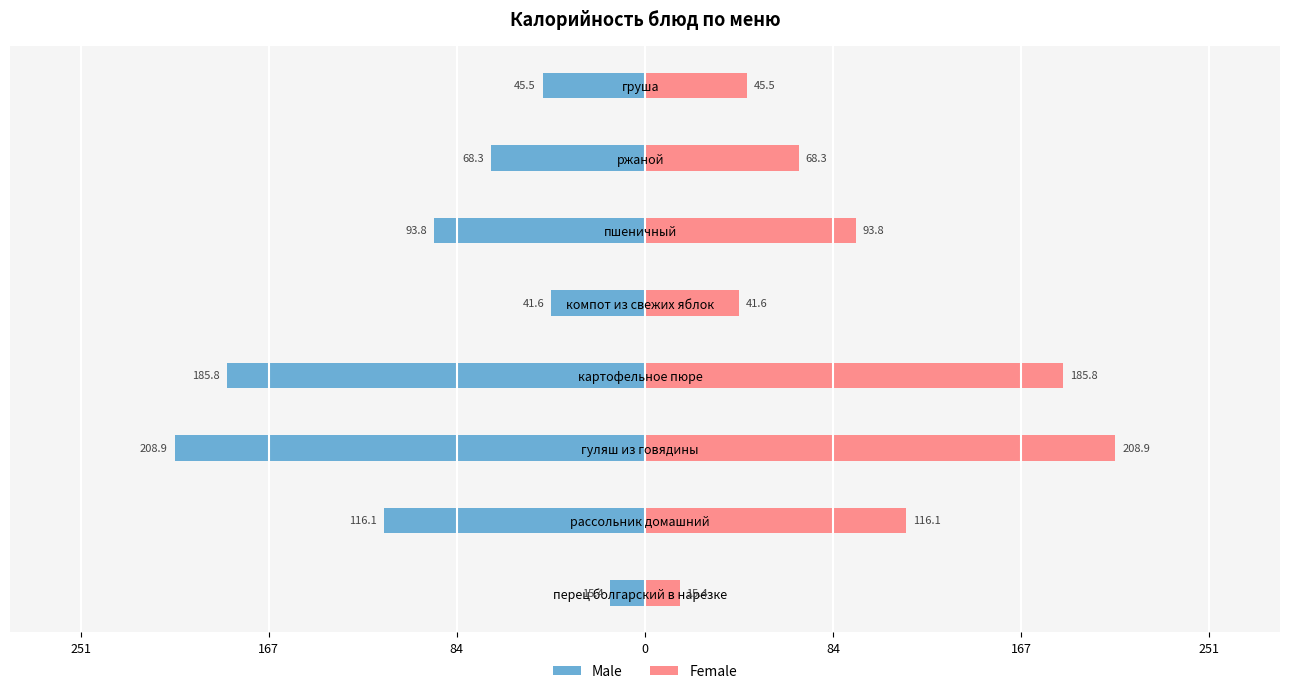

The value of Male at гуляш из говядины is -341.3. True or false?

False